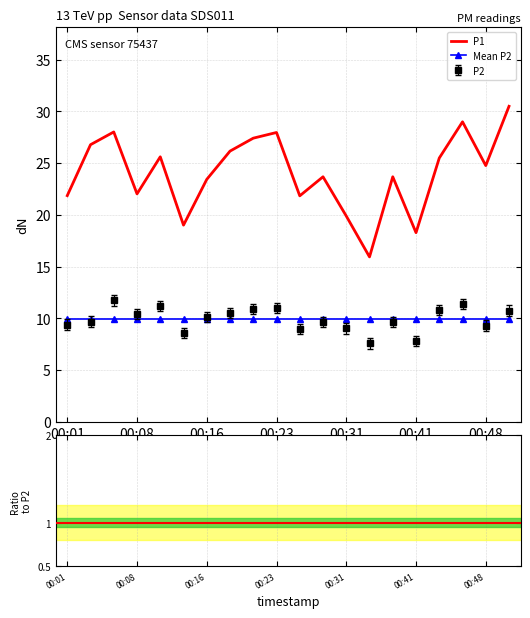

At which category does P2 reach its first local peak?

00:06